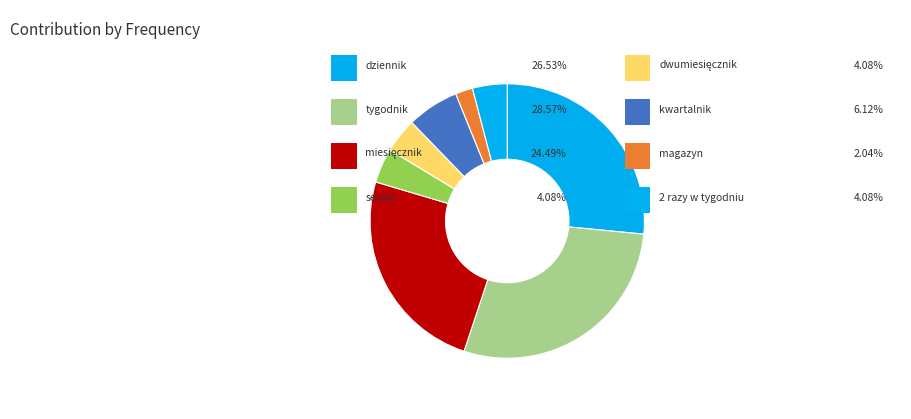

How many slices are in this pie chart?

8